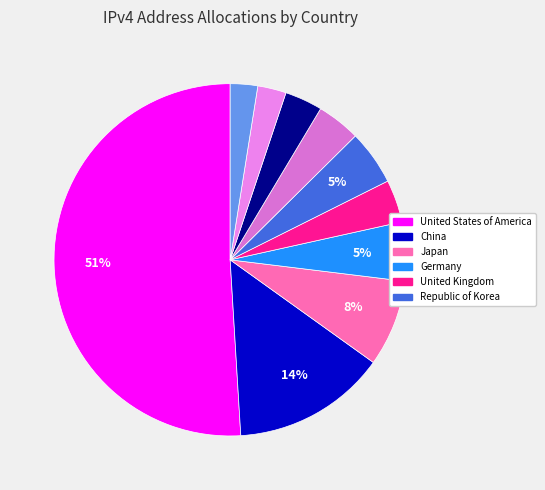

Count the number of slices in the pie.

10